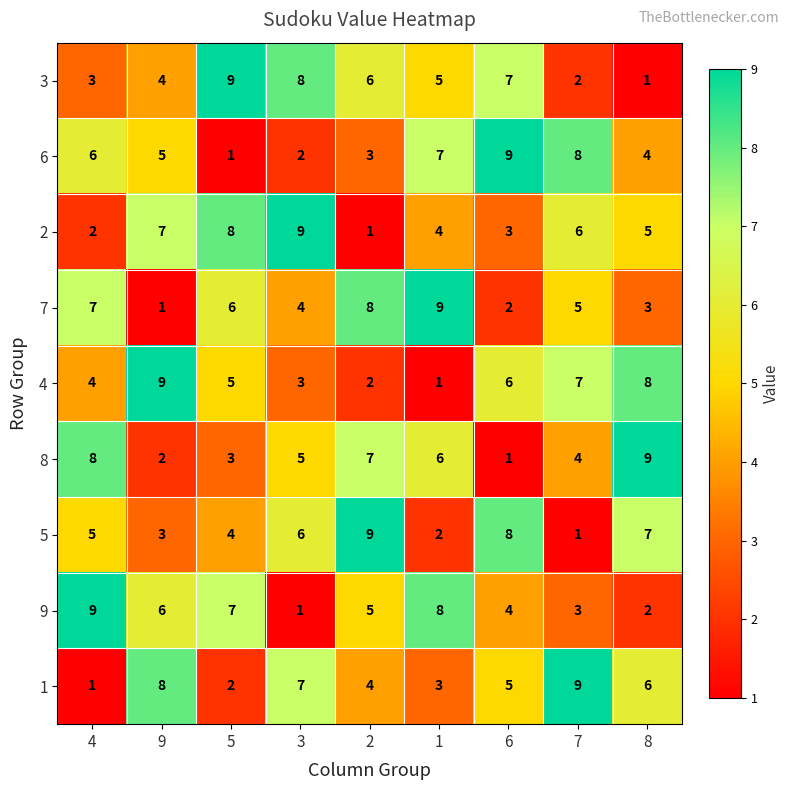

What is the difference between the highest and lowest values at 9?

8